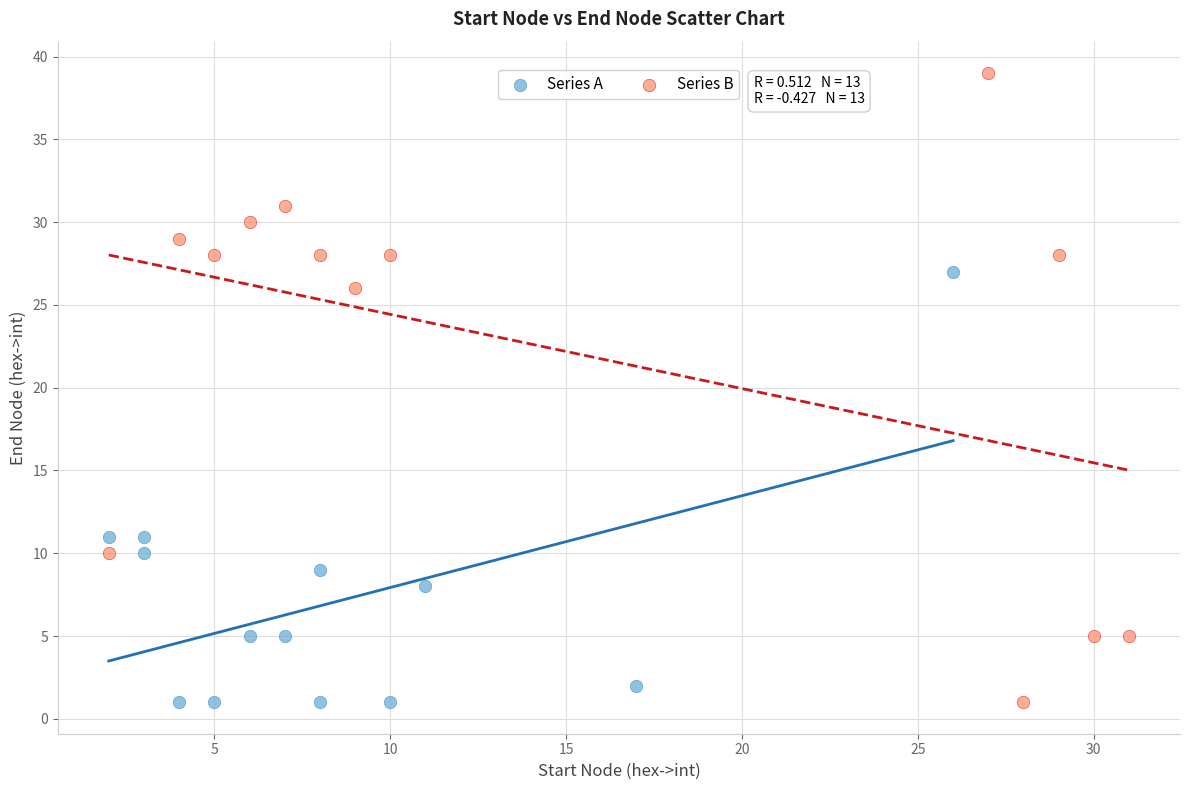

Which series reaches the maximum Y coordinate?

Series B